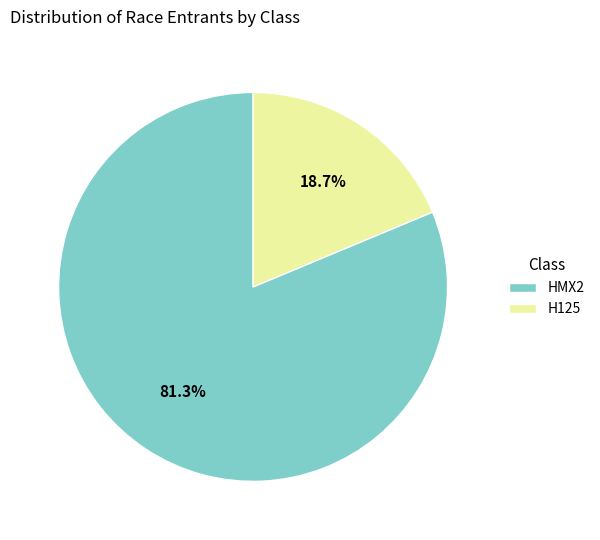

Which slice represents more than half of the pie?

HMX2